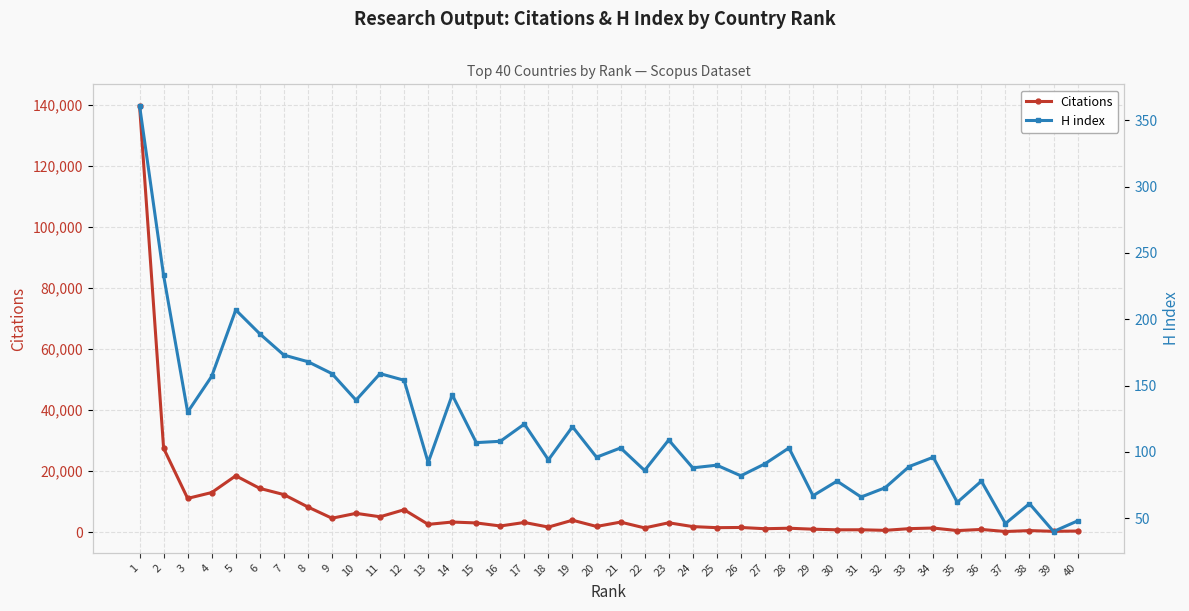

How many lines are shown in the chart?

2